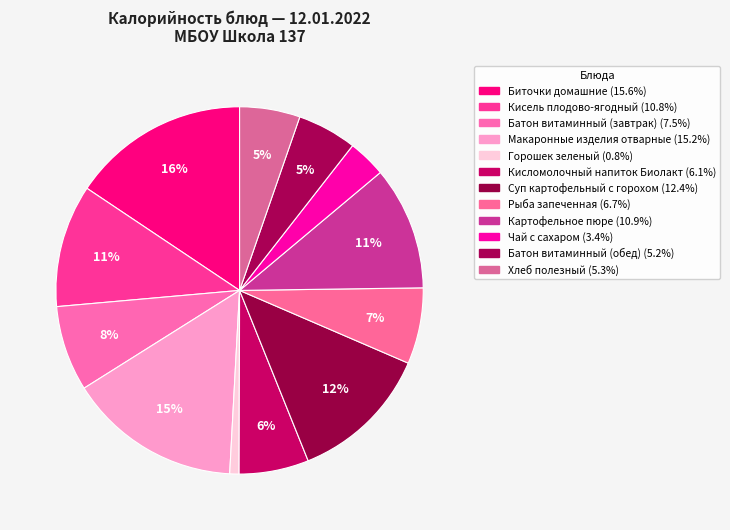

What percentage is the Батон витаминный (обед) slice, to the nearest percent?

5%